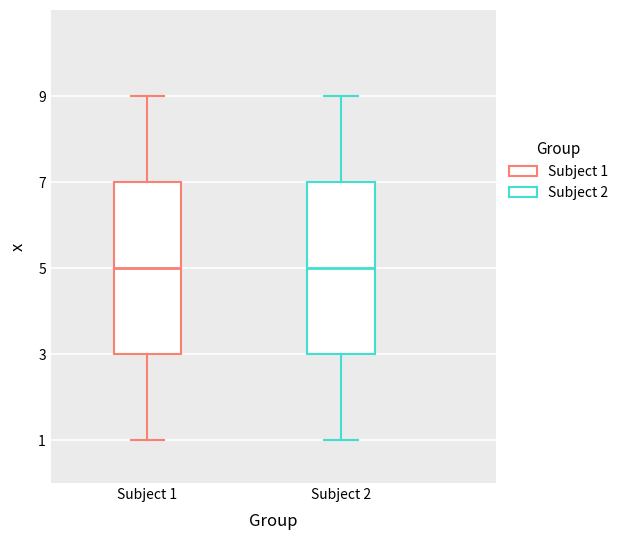

Reading left to right, read every box against the y-axis: the position of its median line, the range the box covers, and the ends of its whiskers. The values are not printed on the chart, so give them approximately, as read against the axis.

Subject 1: median 5, box 3 to 7, whiskers 1 to 9
Subject 2: median 5, box 3 to 7, whiskers 1 to 9